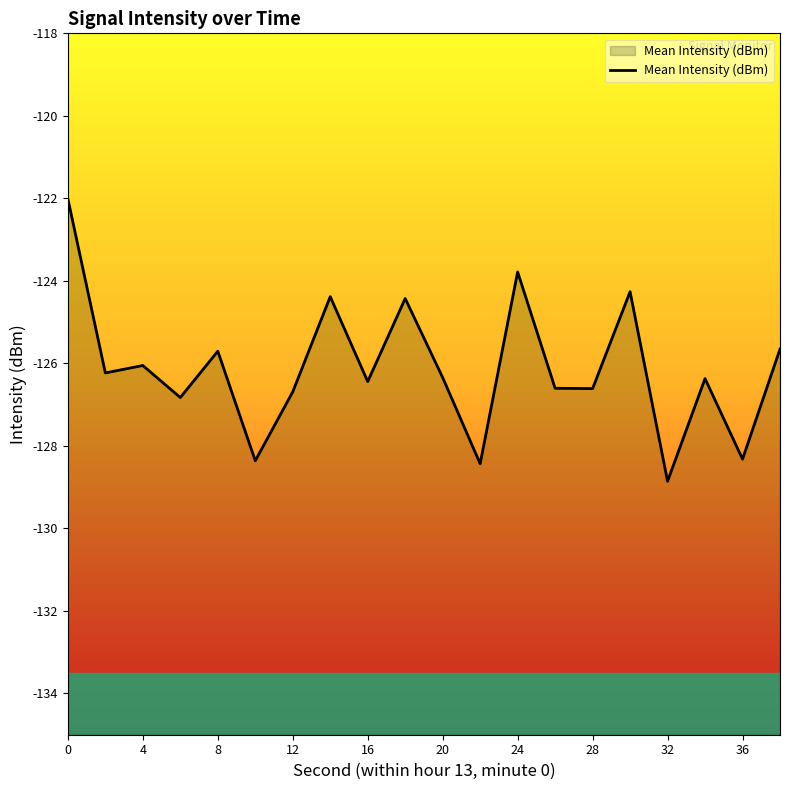

Does the chart display data point markers on the line(s)?

No